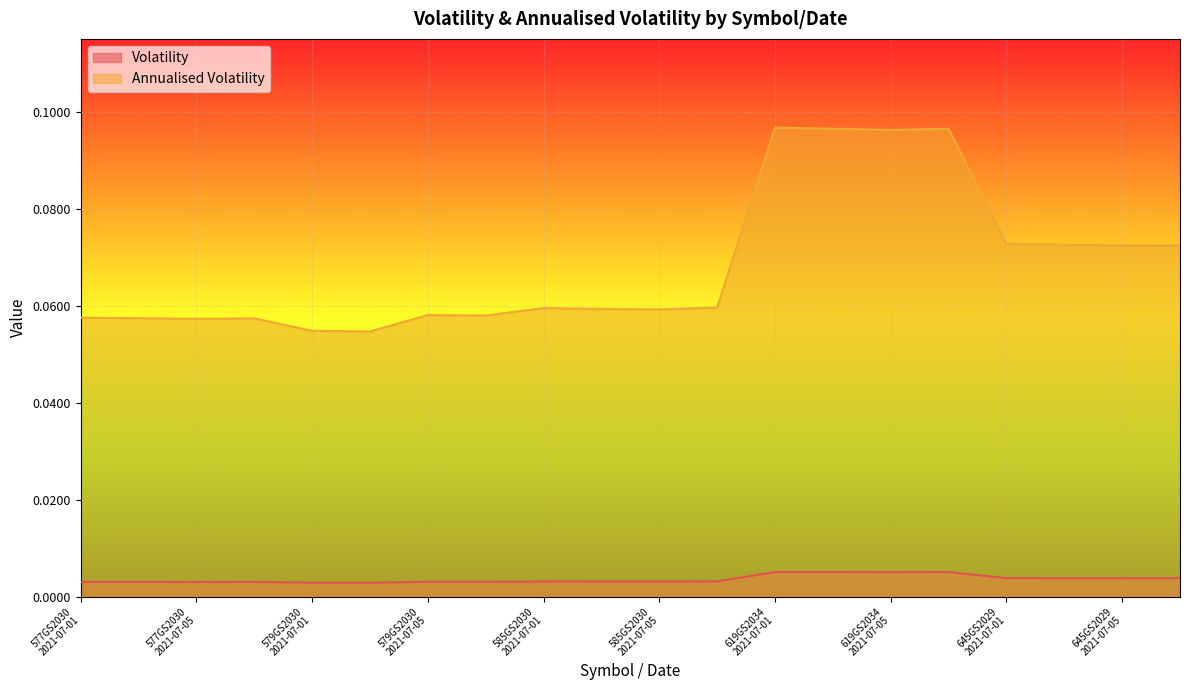

Reading right to left, transcribe all the data shown in this chart.

Volatility: 0.0	0.0	0.0	0.0	0.0	0.0	0.0	0.0	0.0	0.0	0.0	0.0	0.0	0.0	0.0	0.0	0.0	0.0	0.0	0.0
Annualised Volatility: 0.1	0.1	0.1	0.1	0.1	0.1	0.1	0.1	0.1	0.1	0.1	0.1	0.1	0.1	0.1	0.1	0.1	0.1	0.1	0.1